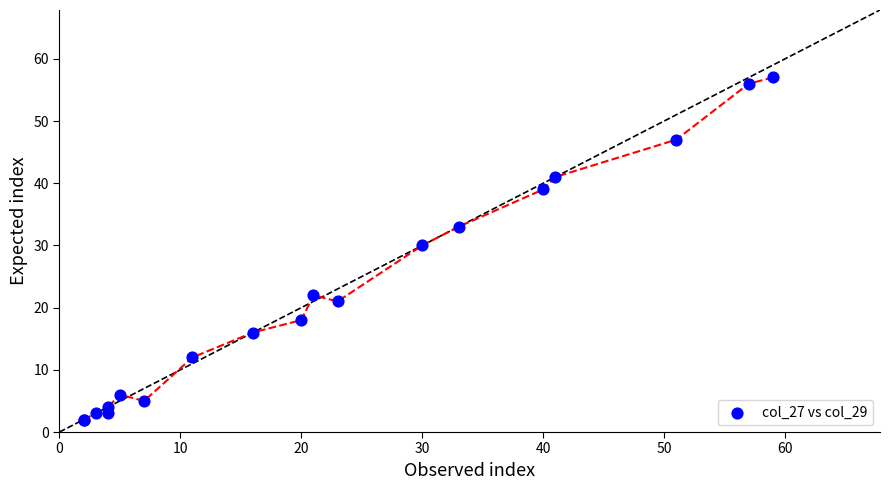

What Y value in the scatter plot is closest to 29?

30